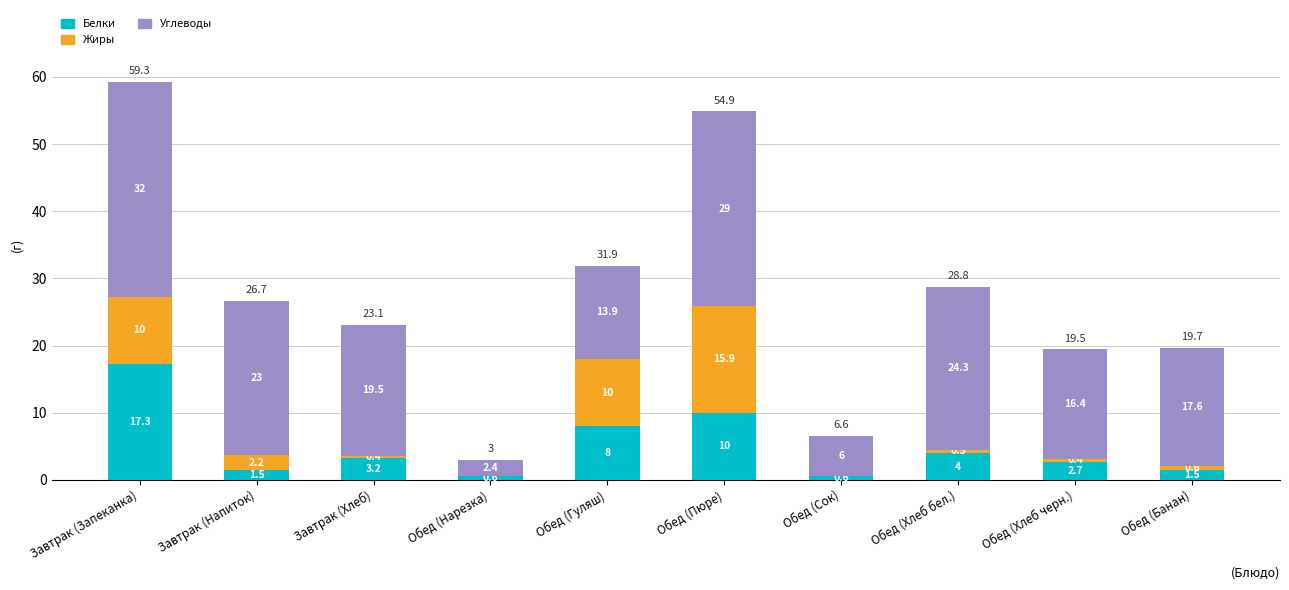

What is the highest value of the Белки series?

17.3